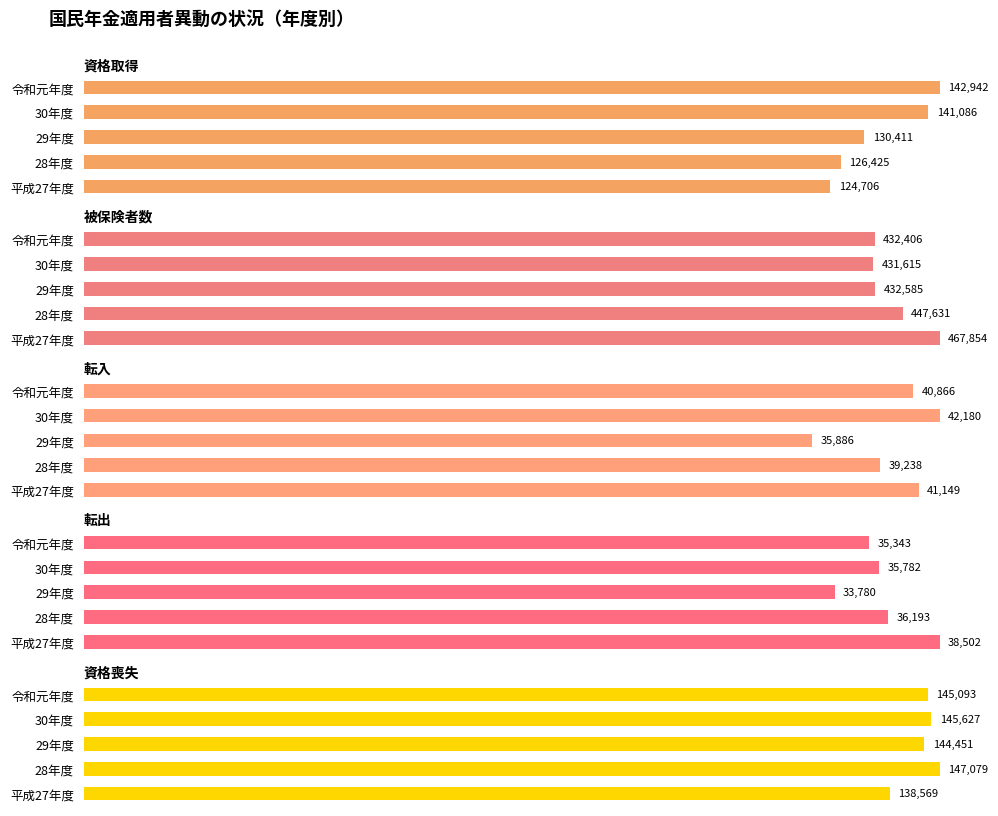

Count the number of categories in the chart.

5